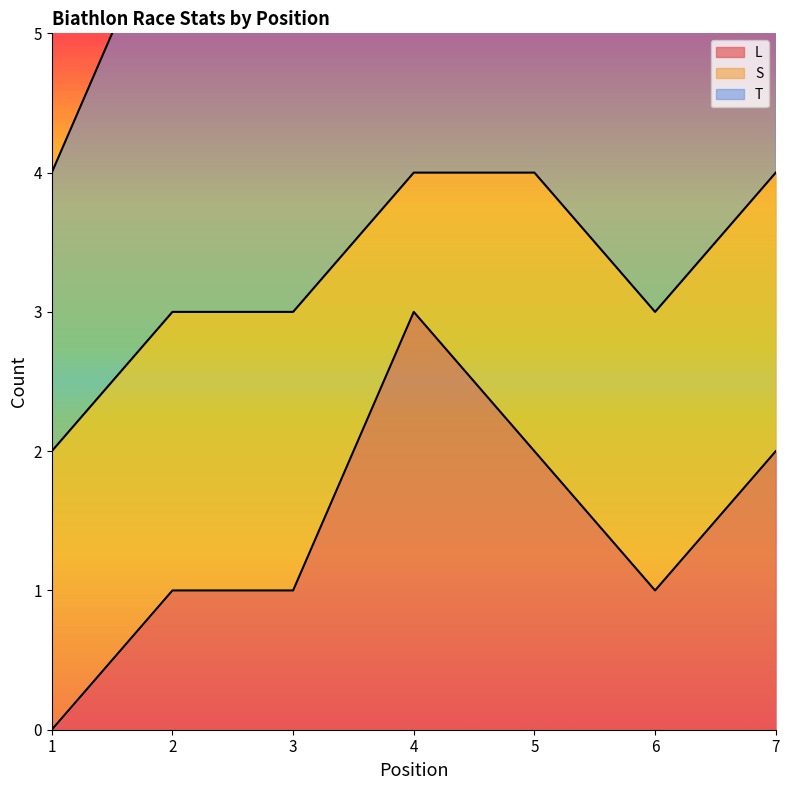

True or false: L has a value of 1 at 2.

True